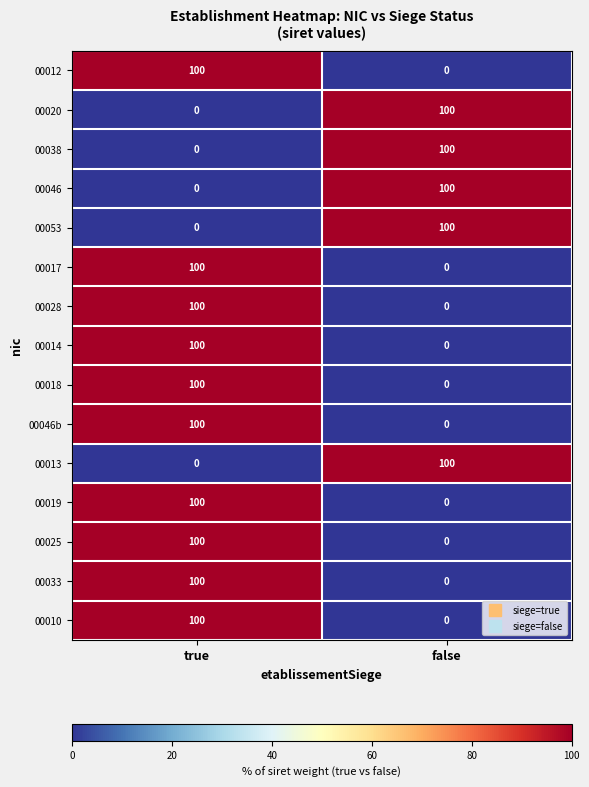

Where is 00053 nearest to the value 50?

true